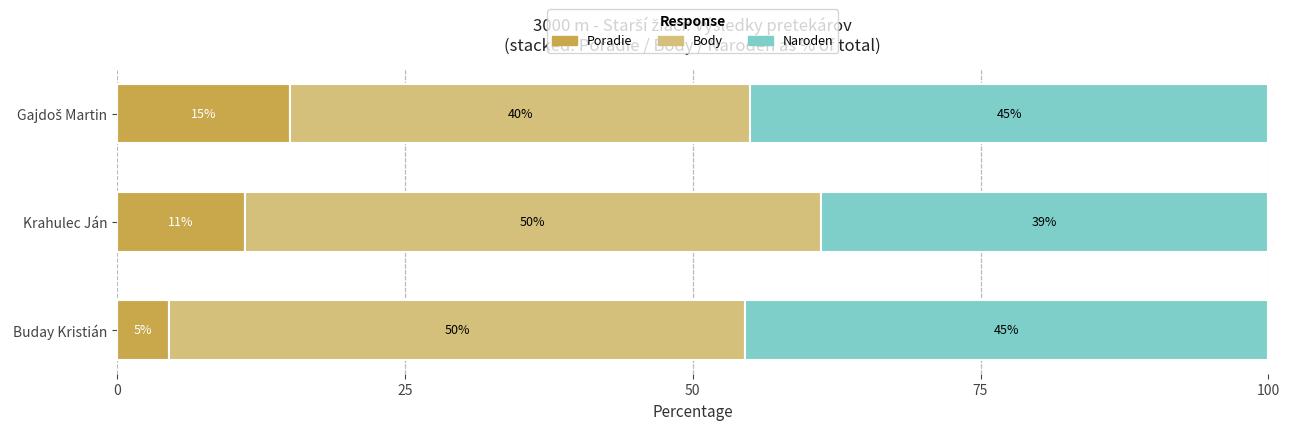

At which label does Poradie reach its minimum?

Buday Kristián